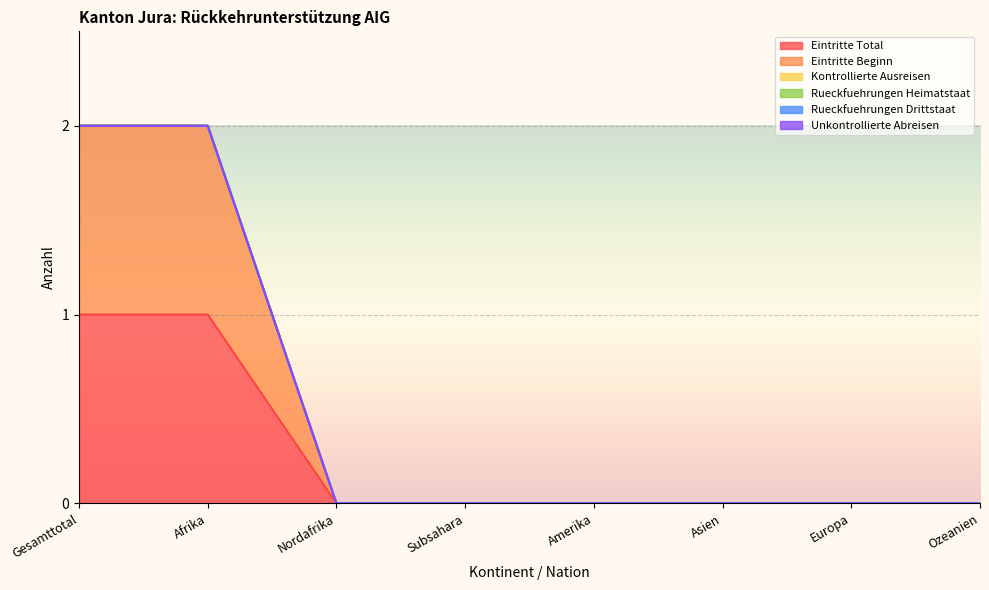

What position from the right is Nordafrika?

6